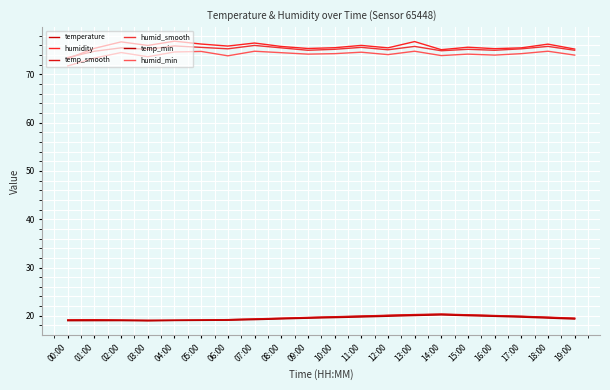

True or false: humid_smooth and temp_min intersect in this chart.

False